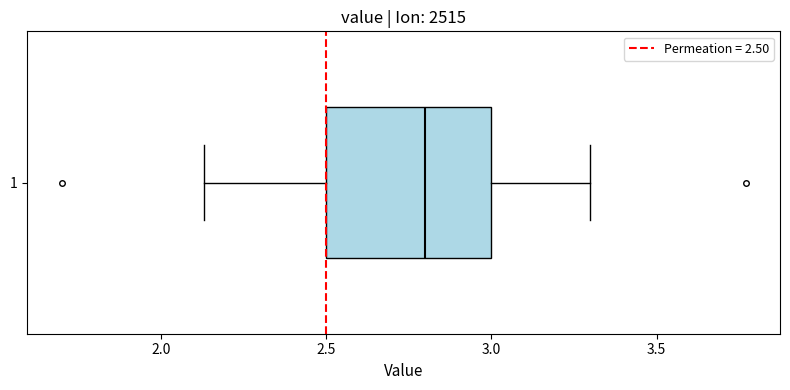

Read this box plot against the x-axis: the position of the median line, the range covered by the box, and the ends of both whiskers. The values are not printed on the chart, so give them approximately, as read against the axis.

median 2.80, box 2.50 to 3.00, whiskers 2.15 to 3.30